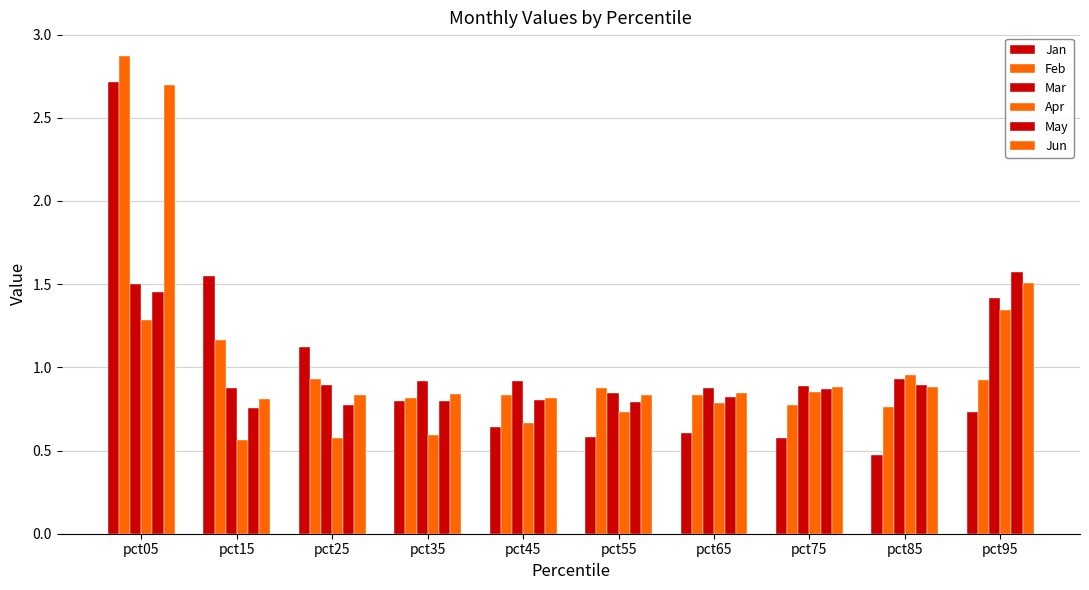

What is the difference between the second highest and minimum values in the Mar series?

0.6